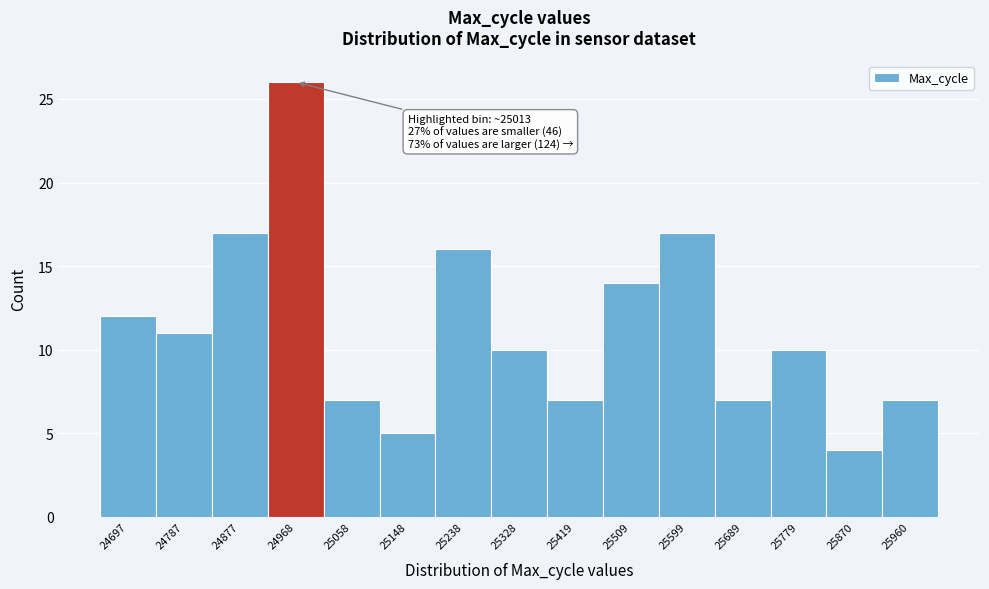

Reading left to right, extract all data points from this chart.

24697=12	24787=11	24877=17	24968=26	25058=7	25148=5	25238=16	25328=10	25419=7	25509=14	25599=17	25689=7	25779=10	25870=4	25960=7